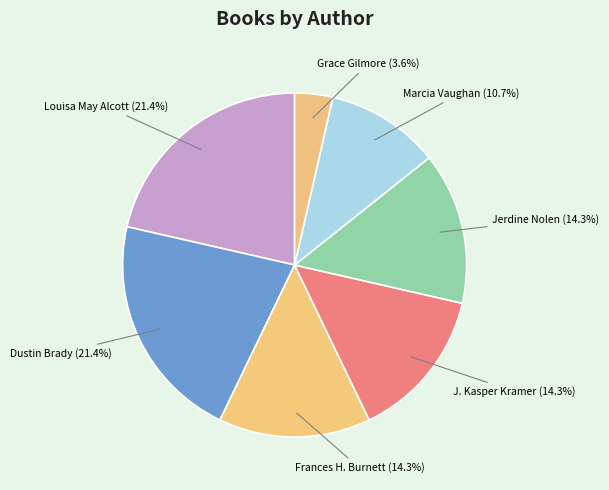

What is the ratio of the value at J. Kasper Kramer to the value at Dustin Brady?

0.7